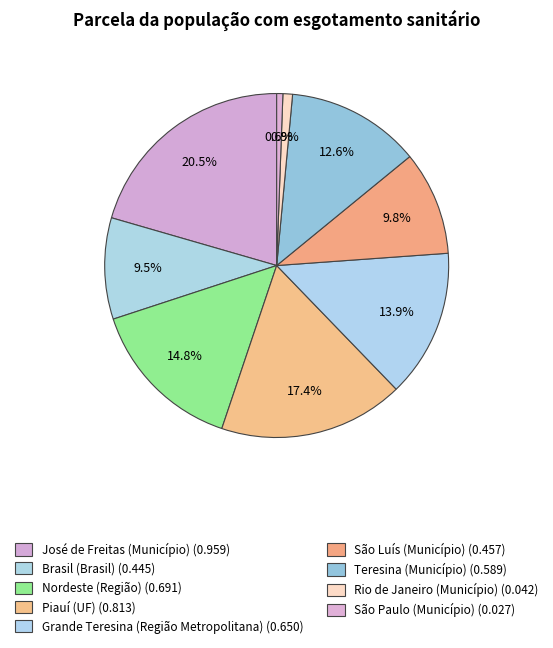

Which slice is the largest?

José de Freitas (Município)